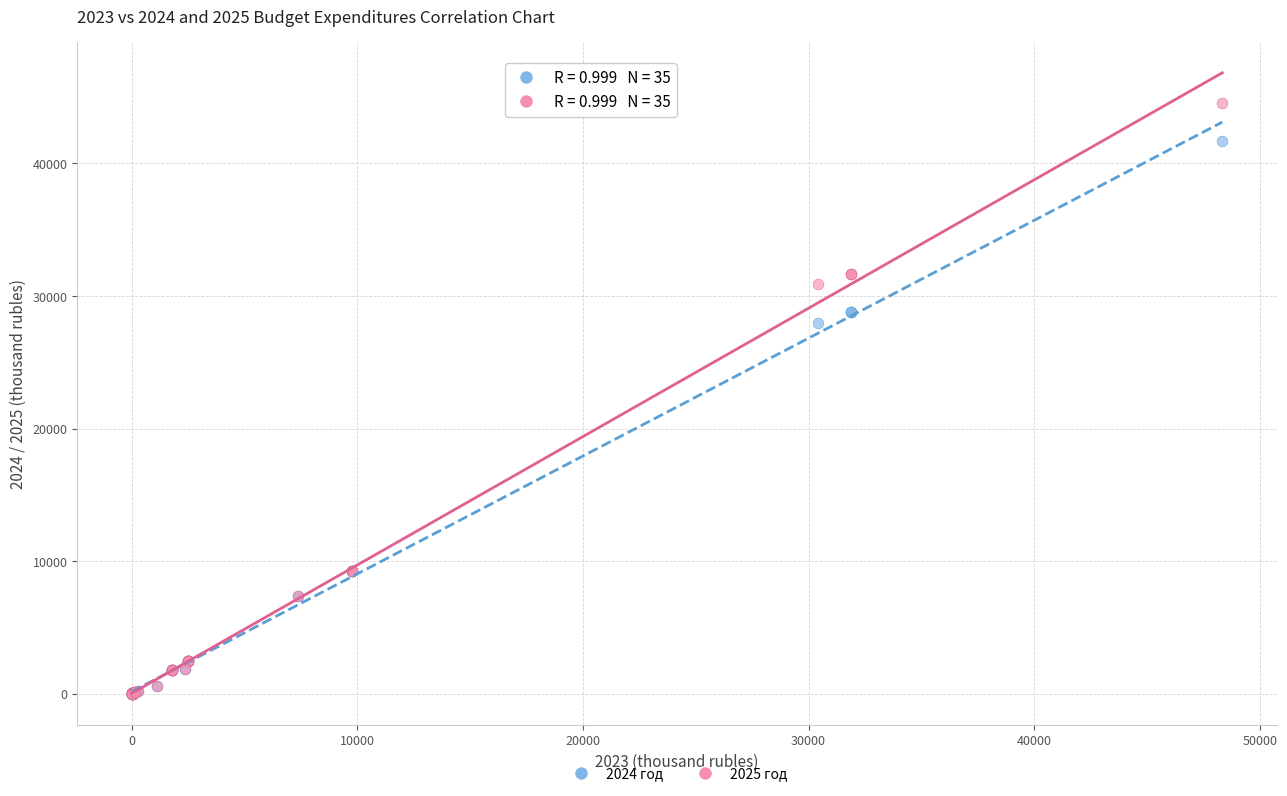

Which series has the largest Y range (max minus min)?

2025 год